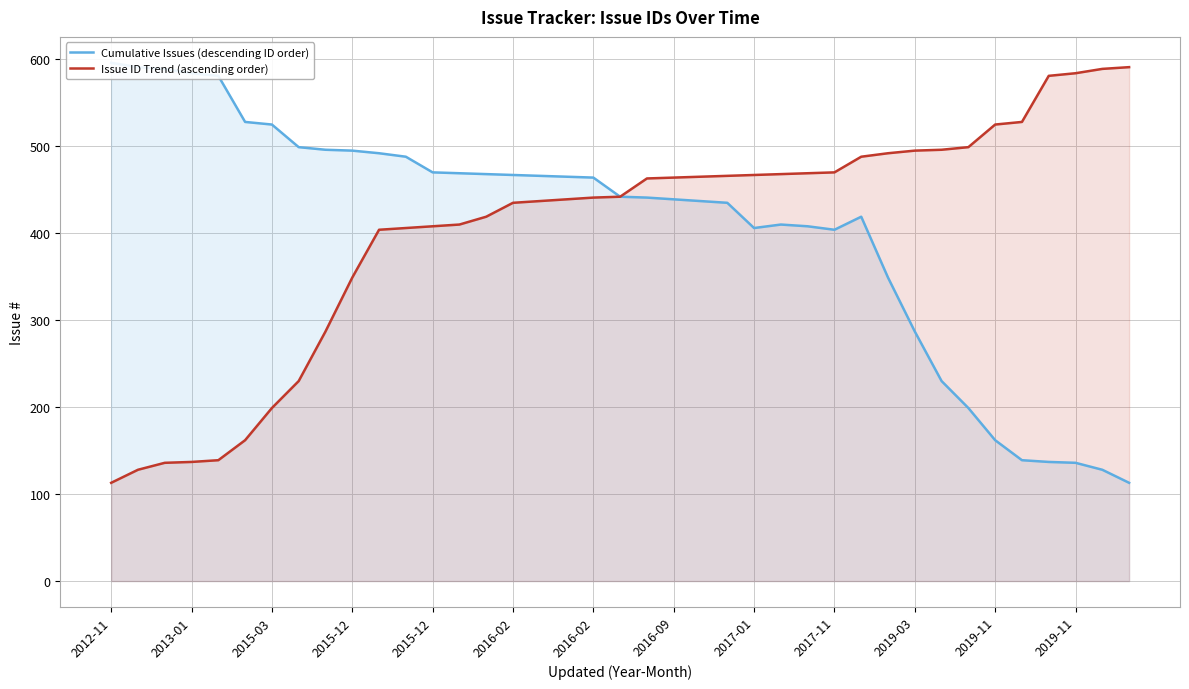

Reading right to left, list all the values displayed in this chart.

Cumulative Issues (descending ID order): 113	128	136	137	139	162	199	230	287	349	419	404	408	410	406	435	437	439	441	442	464	465	466	467	468	469	470	488	492	495	496	499	525	528	581	584	589	591	596
Issue ID Trend (ascending order): 591	589	584	581	528	525	499	496	495	492	488	470	469	468	467	466	465	464	463	442	441	439	437	435	419	410	408	406	404	349	287	230	199	162	139	137	136	128	113